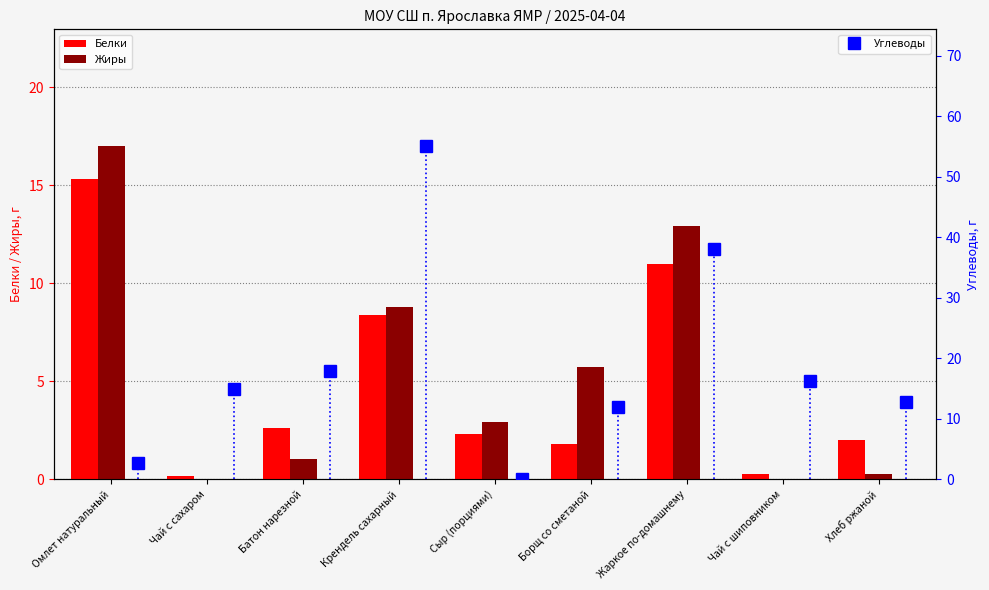

What is the value of the Углеводы point at the 4th from the left?

55.1